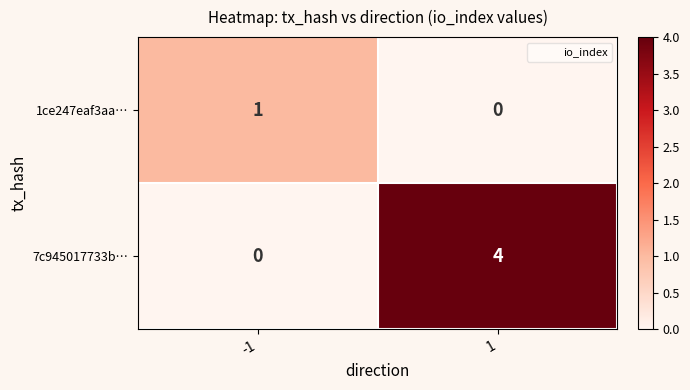

Reading right to left, what are all the values shown in this chart?

1ce247eaf3aa…: 1=0	-1=1
7c945017733b…: 1=4	-1=0